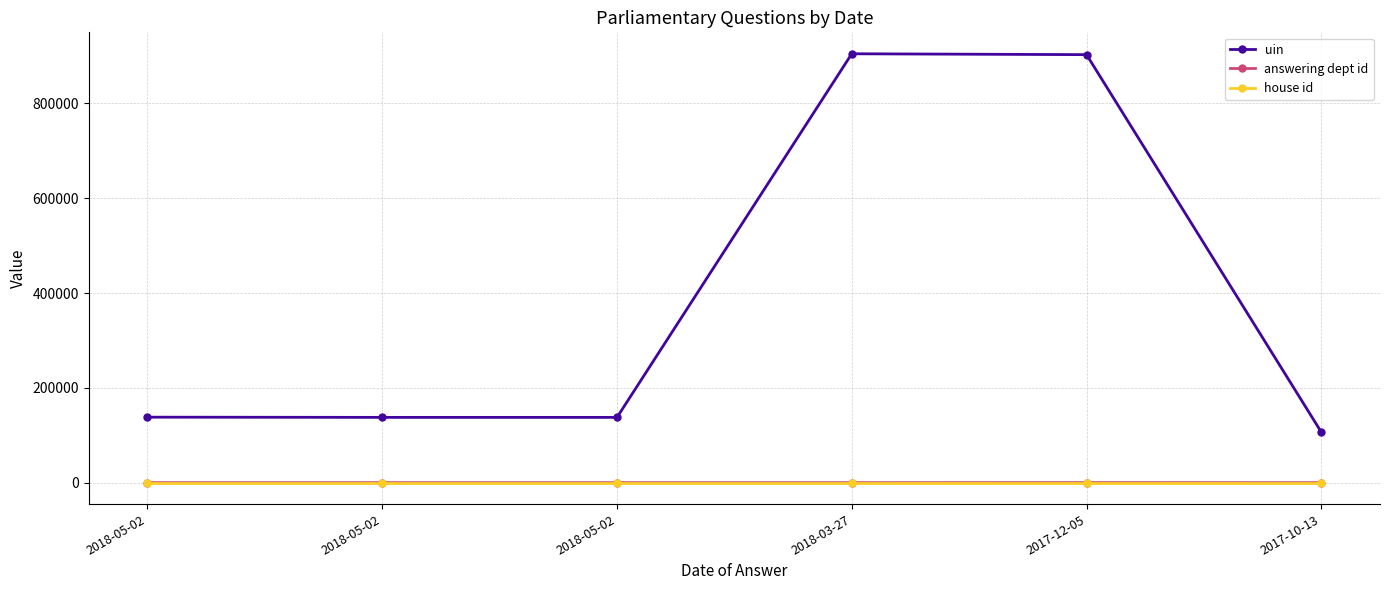

Reading left to right, list all the values displayed in this chart.

uin: 2018-05-02=138111	2018-05-02=137679	2018-05-02=137680	2018-03-27=904598	2017-12-05=902760	2017-10-13=106544
answering dept id: 2018-05-02=13	2018-05-02=13	2018-05-02=17	2018-03-27=16	2017-12-05=54	2017-10-13=7
house id: 2018-05-02=1	2018-05-02=1	2018-05-02=1	2018-03-27=1	2017-12-05=1	2017-10-13=1